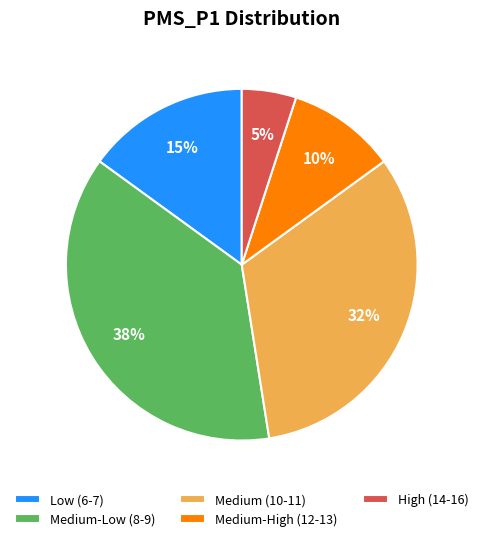

Is it true that Medium (10-11) is 32% of the pie?

True